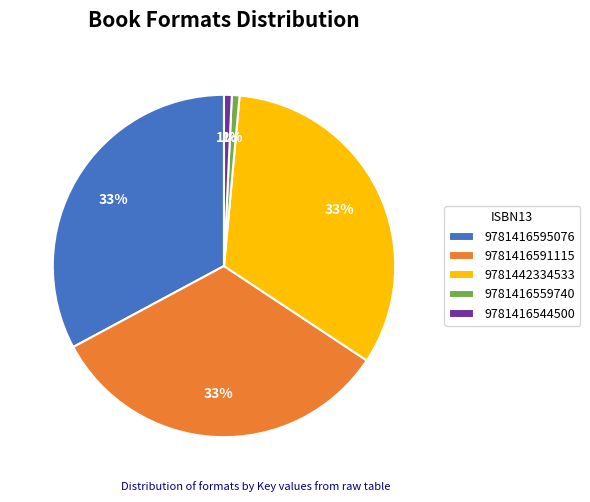

Is it true that 9781442334533 is 33% of the pie?

True